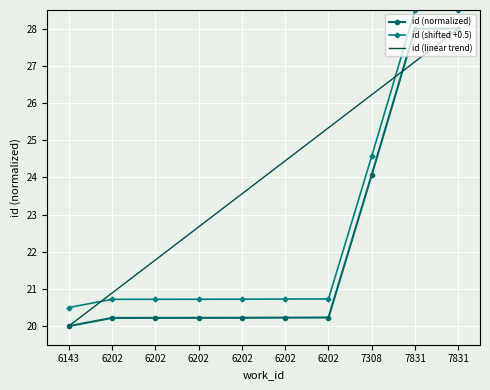

How many times do id (shifted +0.5) and id (linear trend) cross each other?

2